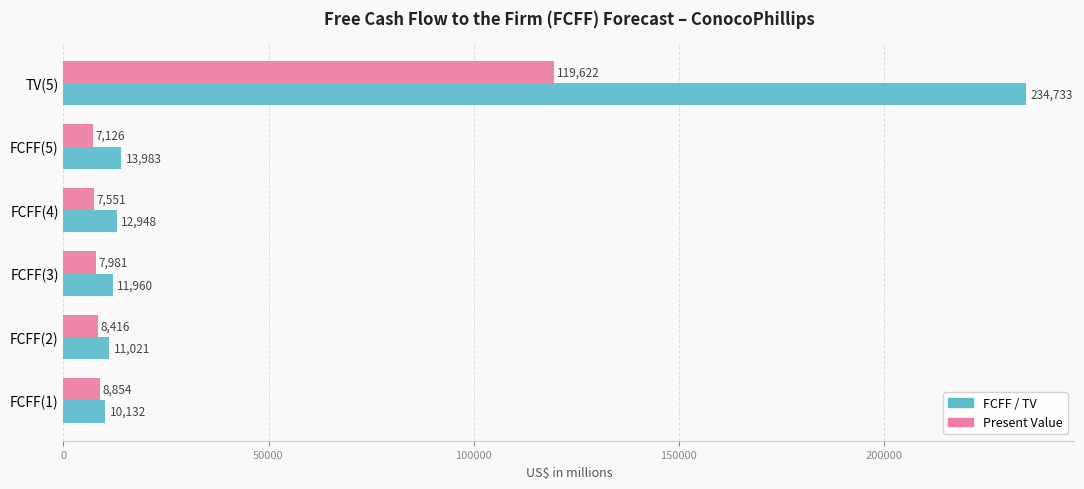

List the series in order of their overall mean, lowest first.

Present Value, FCFF / TV